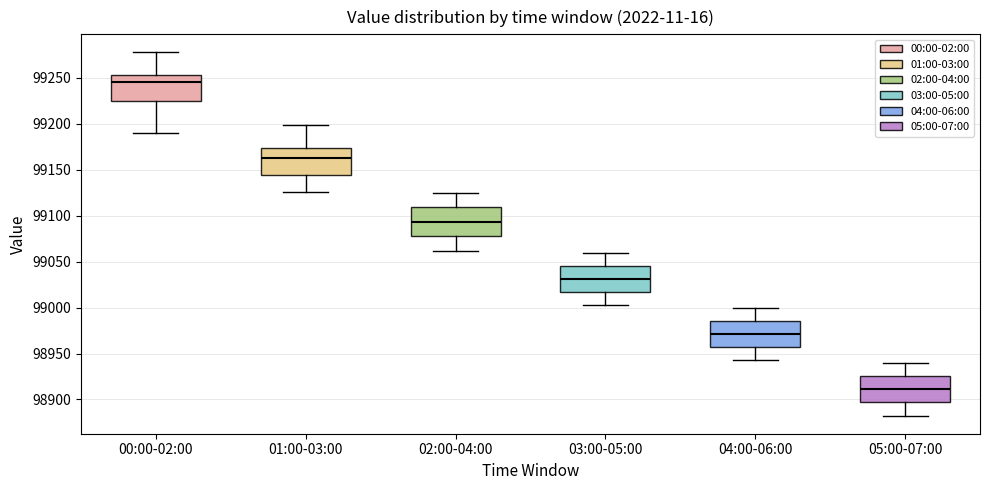

Where does the upper whisker of the box for 01:00-03:00 end on the y-axis? The values are not printed on the chart, so give them approximately, as read against the axis.

99200